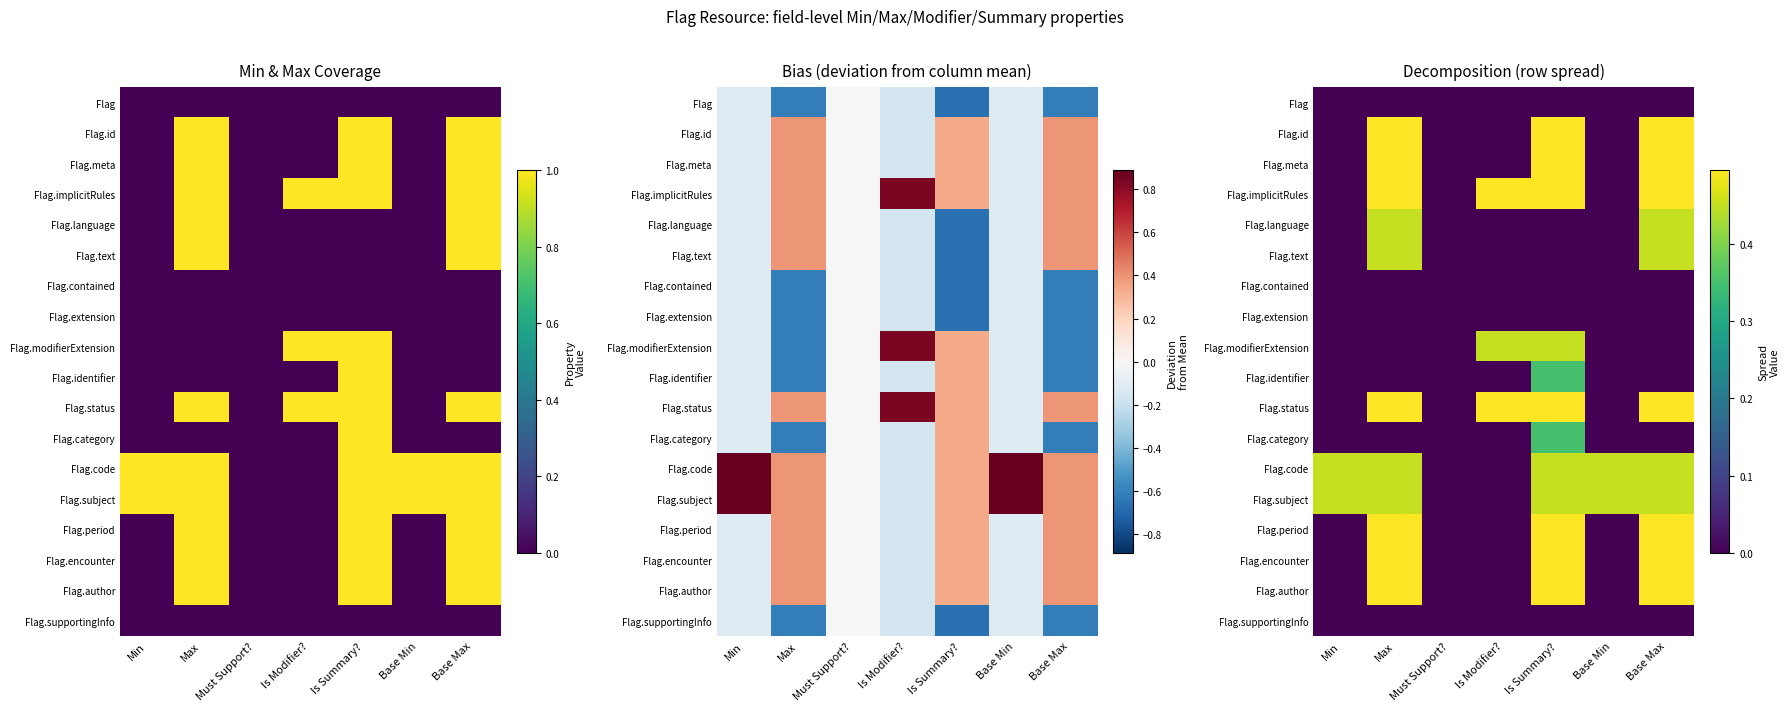

At which label is Flag.encounter closest to 0?

Min